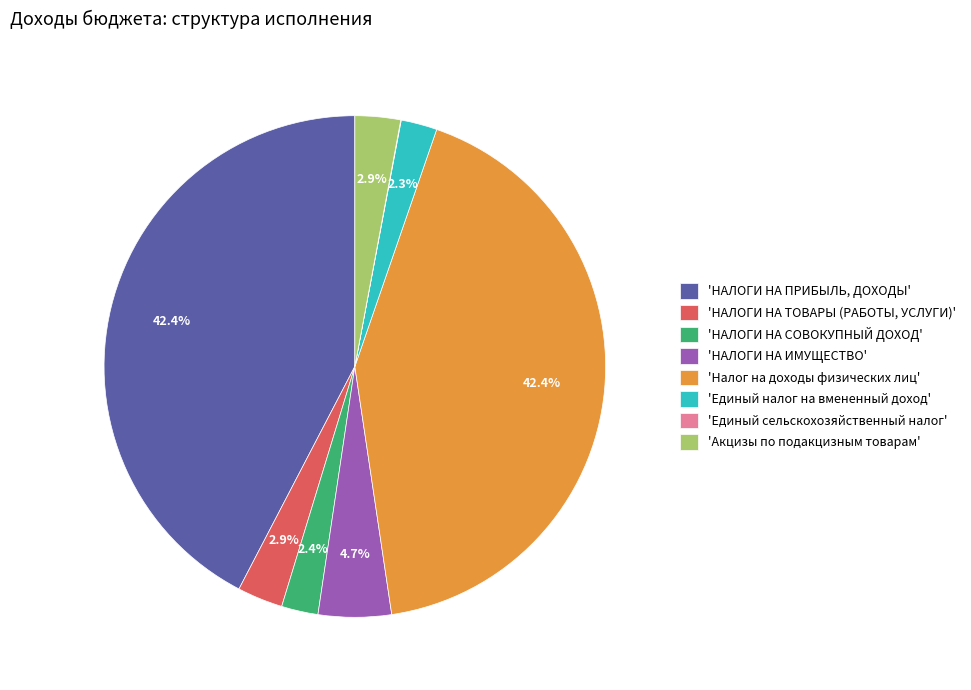

Combined, do 'Налог на доходы физических лиц' and 'НАЛОГИ НА СОВОКУПНЫЙ ДОХОД' account for over 50%?

No